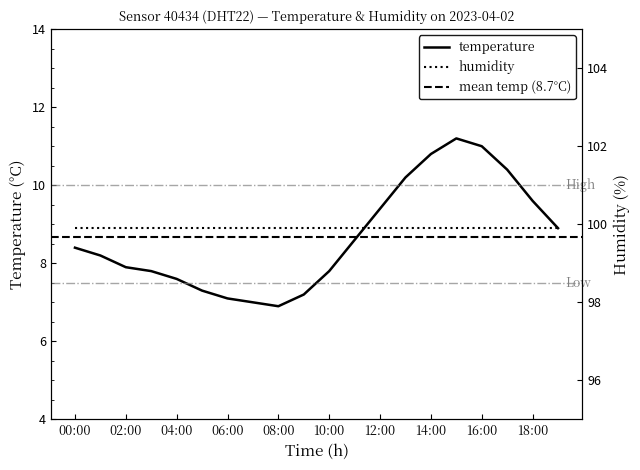

At which category does the data reach its first local peak?

15:00